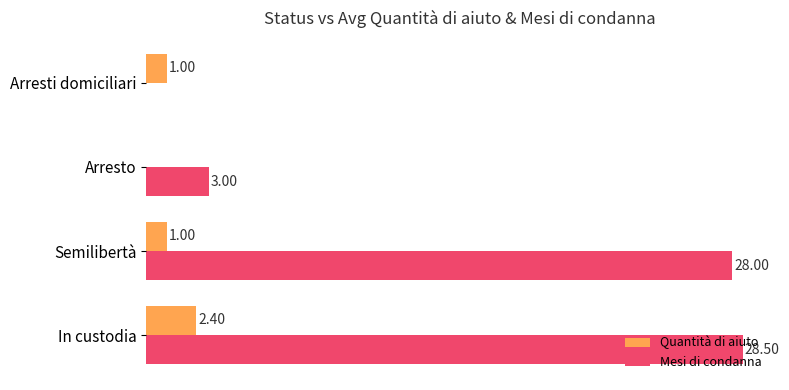

Between Semilibertà and Arresto, which series saw the biggest shift?

Mesi di condanna